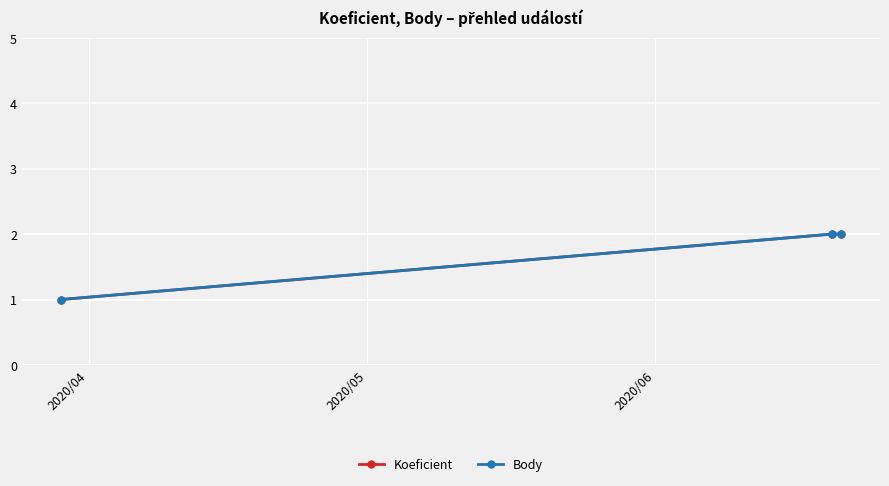

Is this an area chart (filled region under the line)?

No